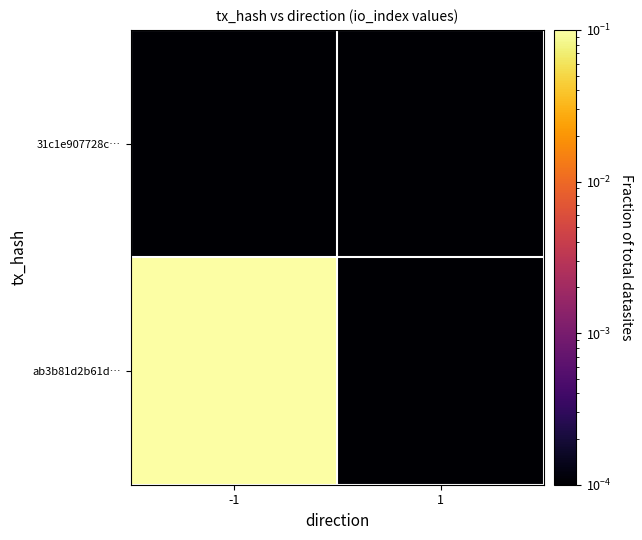

Rank the series at 1 from highest to lowest value.

ab3b81d2b61d…, 31c1e907728c…